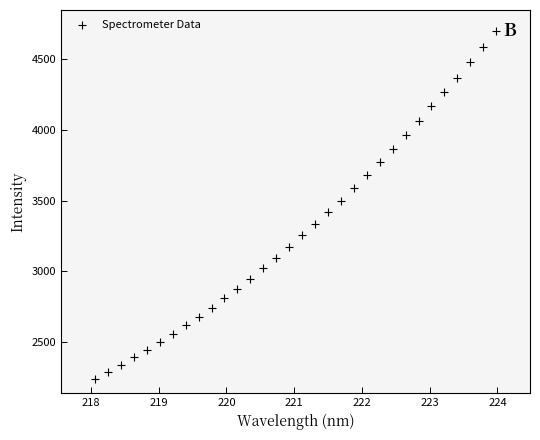

What is the range of X values (max minus min)?

5.9